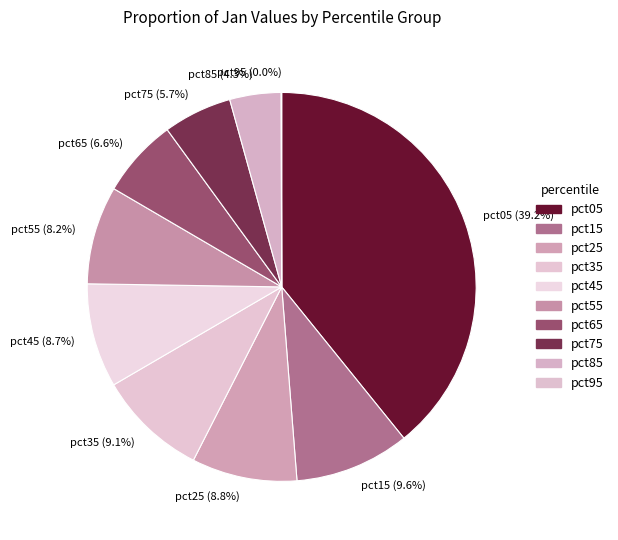

What percentage is NOT represented by pct15 (9.6%)?

90.4%